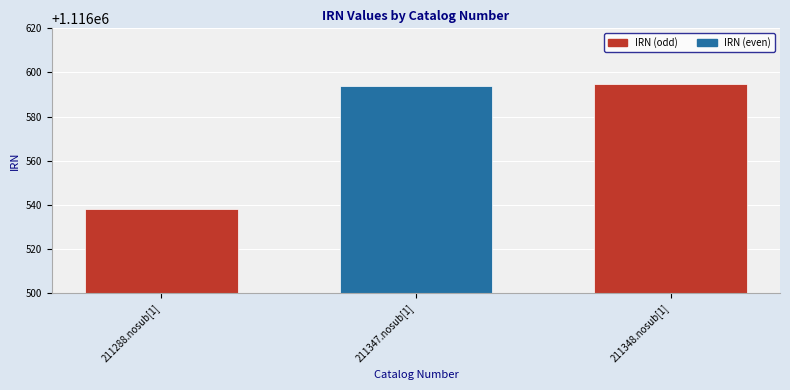

The value at 211288.nosub[1] is 1989731. True or false?

False